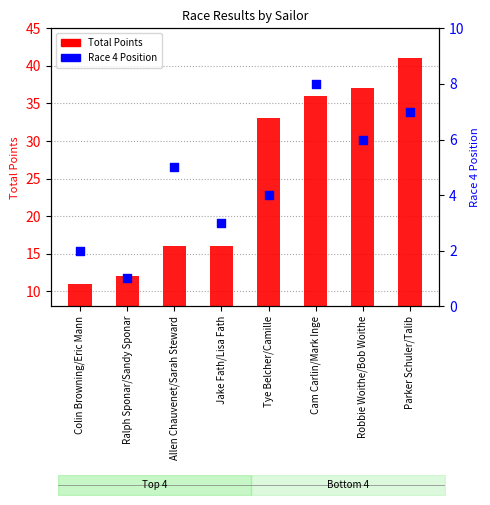

What are all the series names shown in the legend?

Total Points, Race 4 Position